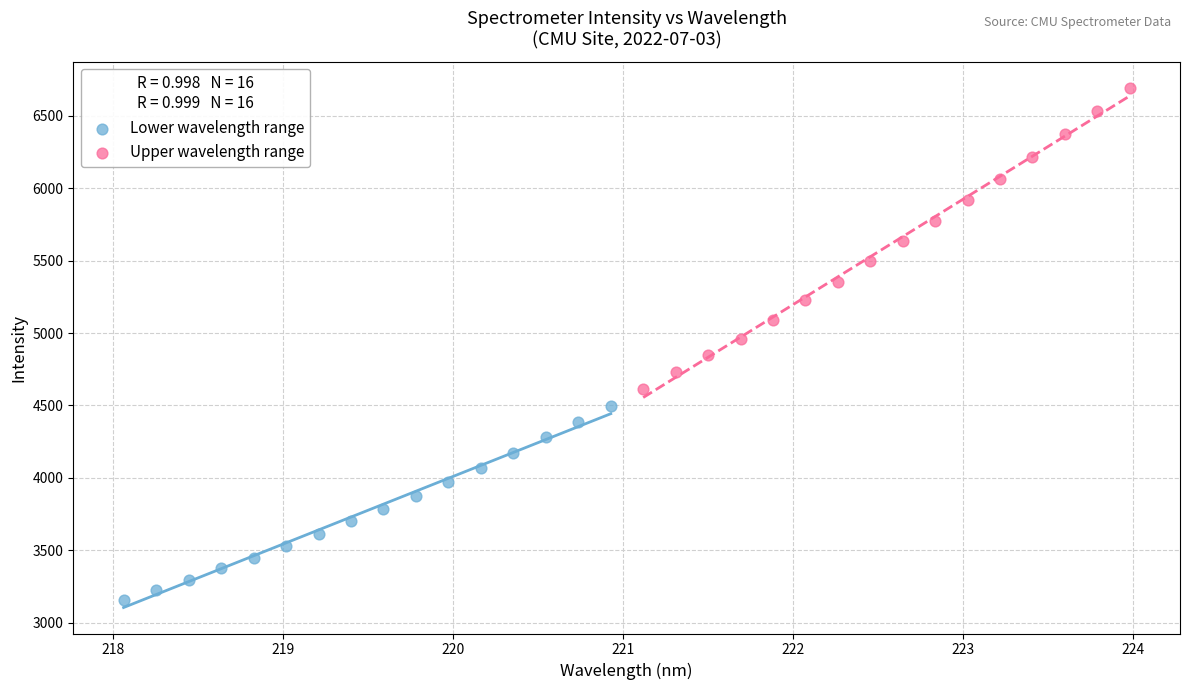

Which series has the widest spread of Y values?

Upper wavelength range